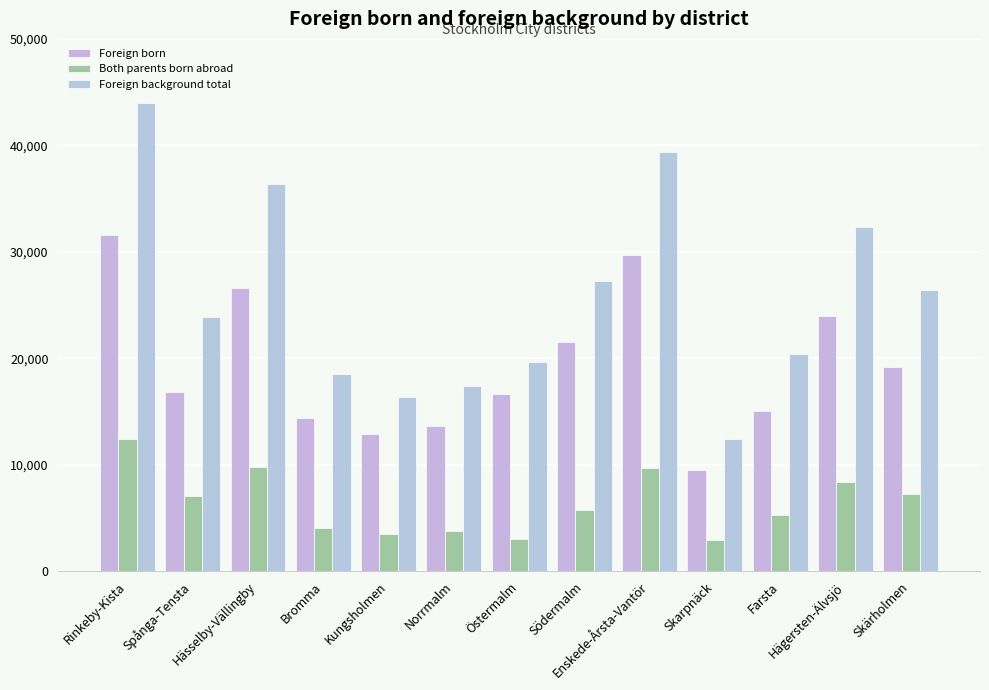

List the labels in order of Foreign background total value, largest first.

Rinkeby-Kista, Enskede-Årsta-Vantör, Hässelby-Vällingby, Hägersten-Älvsjö, Södermalm, Skärholmen, Spånga-Tensta, Farsta, Östermalm, Bromma, Norrmalm, Kungsholmen, Skarpnäck